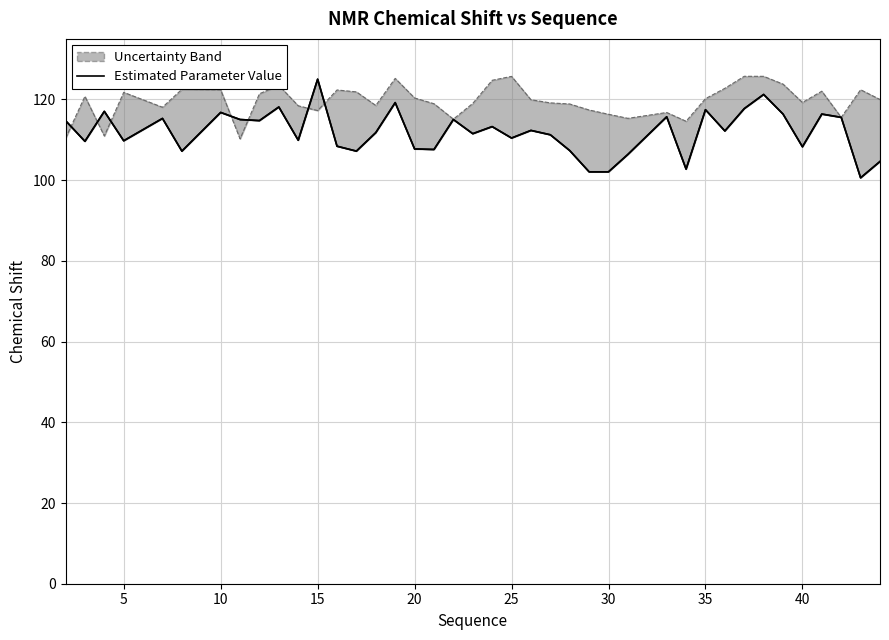

What is the minimum value shown in the chart?

100.6